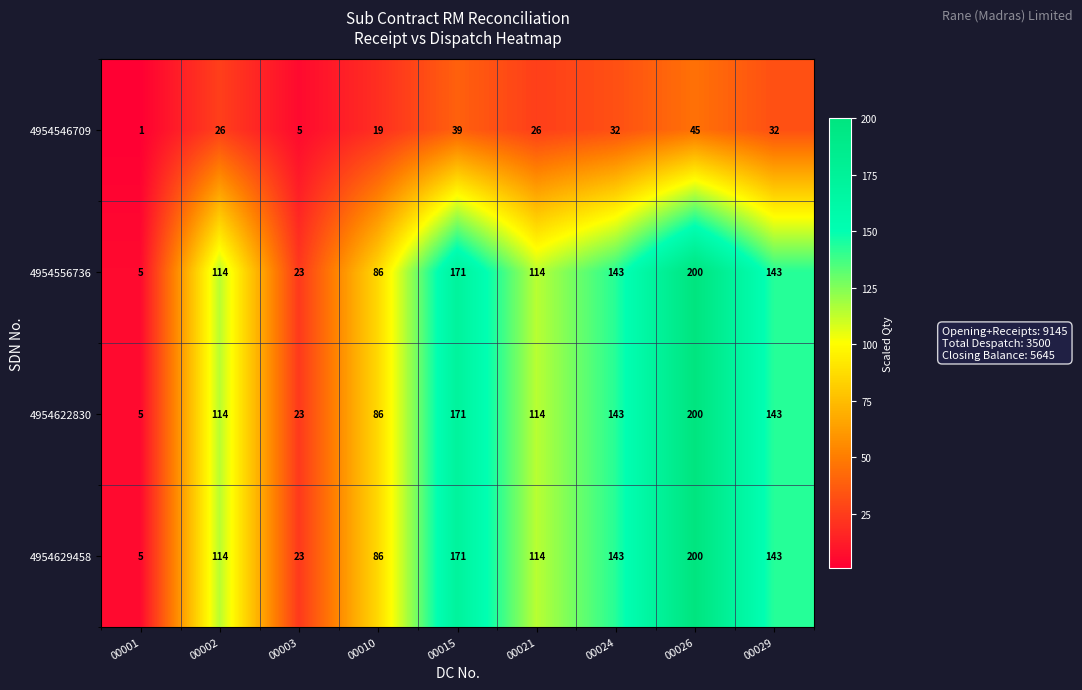

The value of 4954629458 at 00001 is 5. True or false?

True